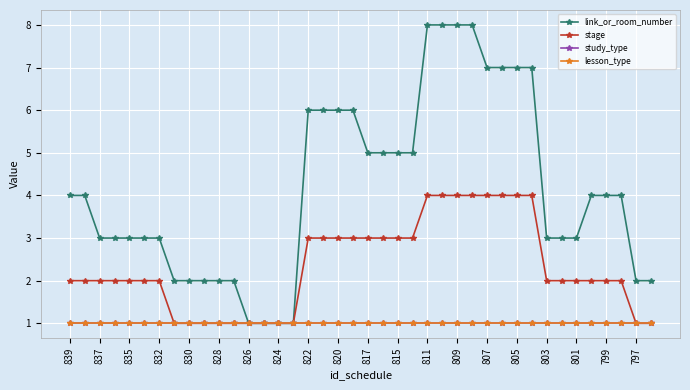

Which series has the widest spread of values?

link_or_room_number